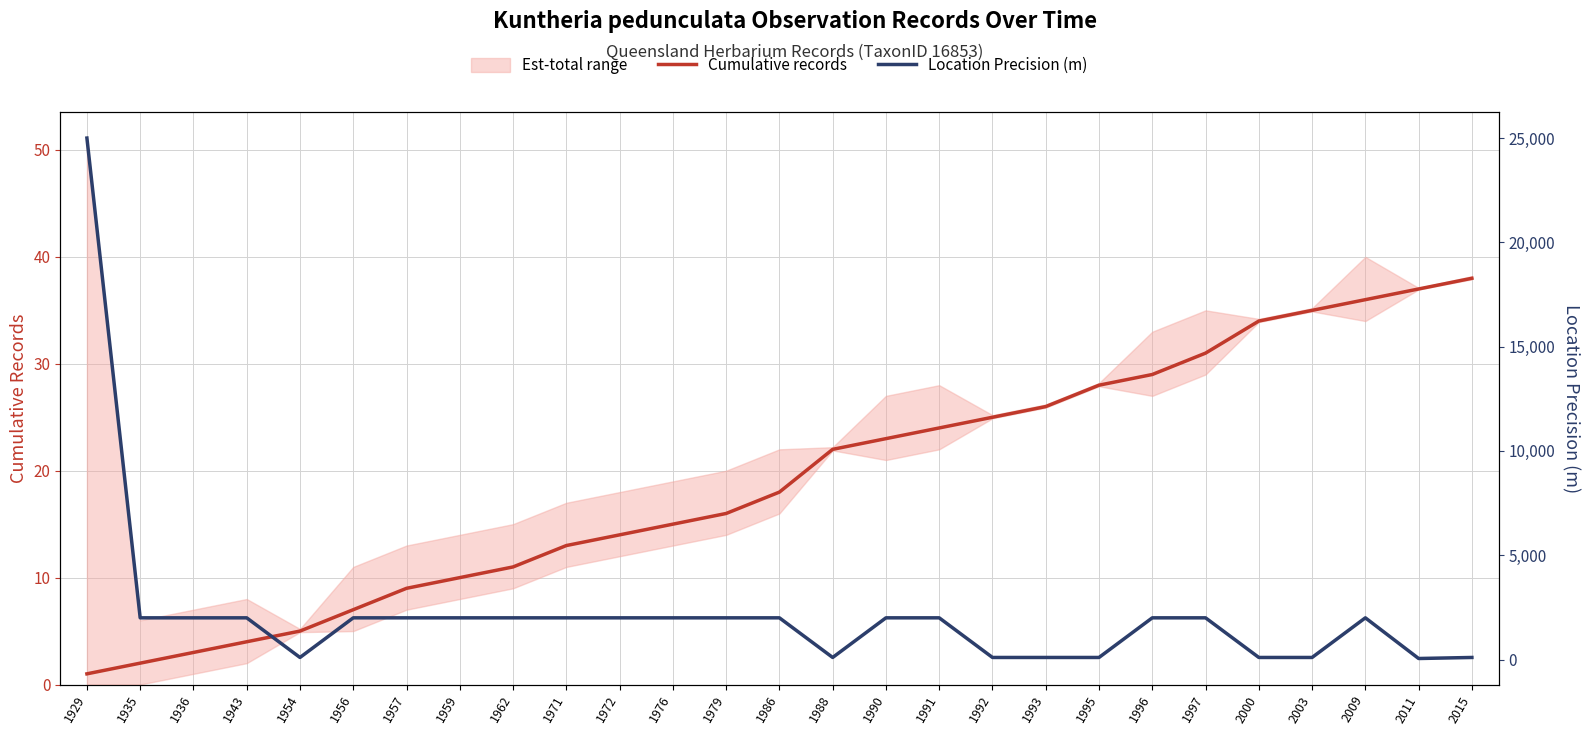

List the series in order of their peak value, highest first.

Location Precision (m), Cumulative records